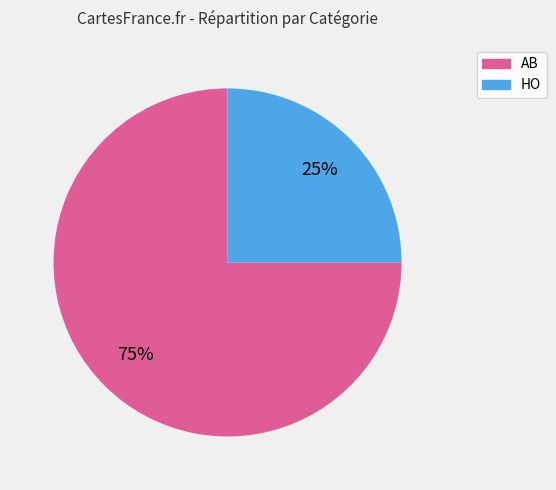

What percentage is the AB slice, to the nearest percent?

75%